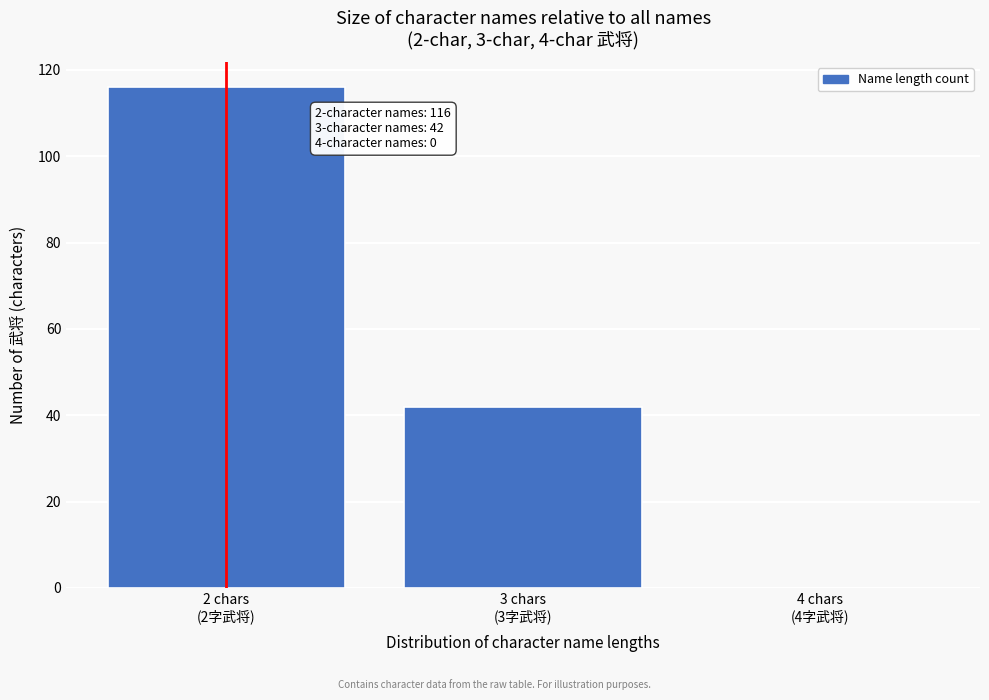

What is the maximum value shown in the chart?

116